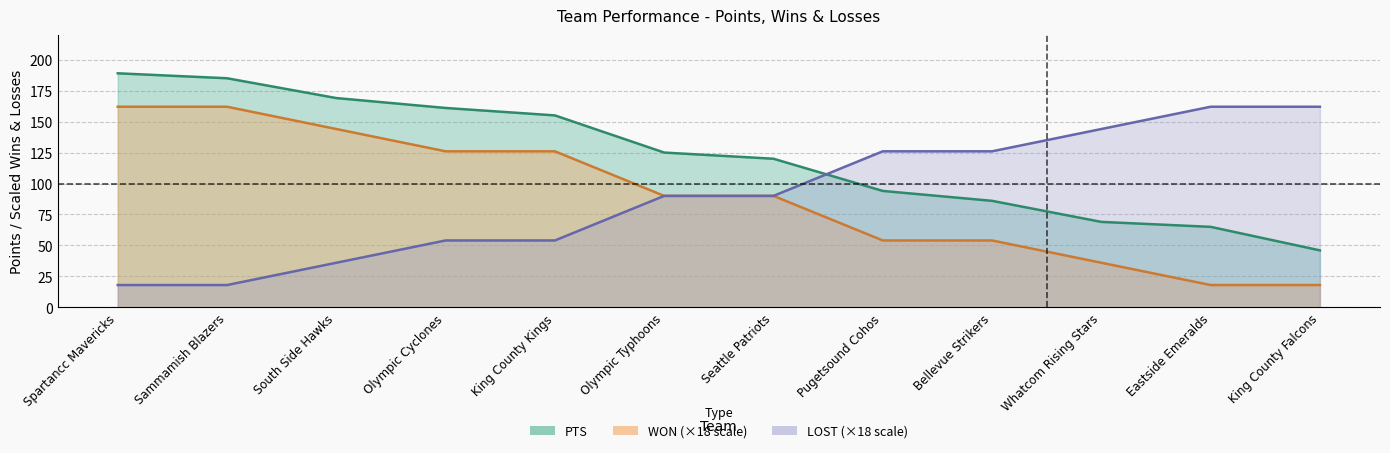

What is the maximum value shown in the chart?

189